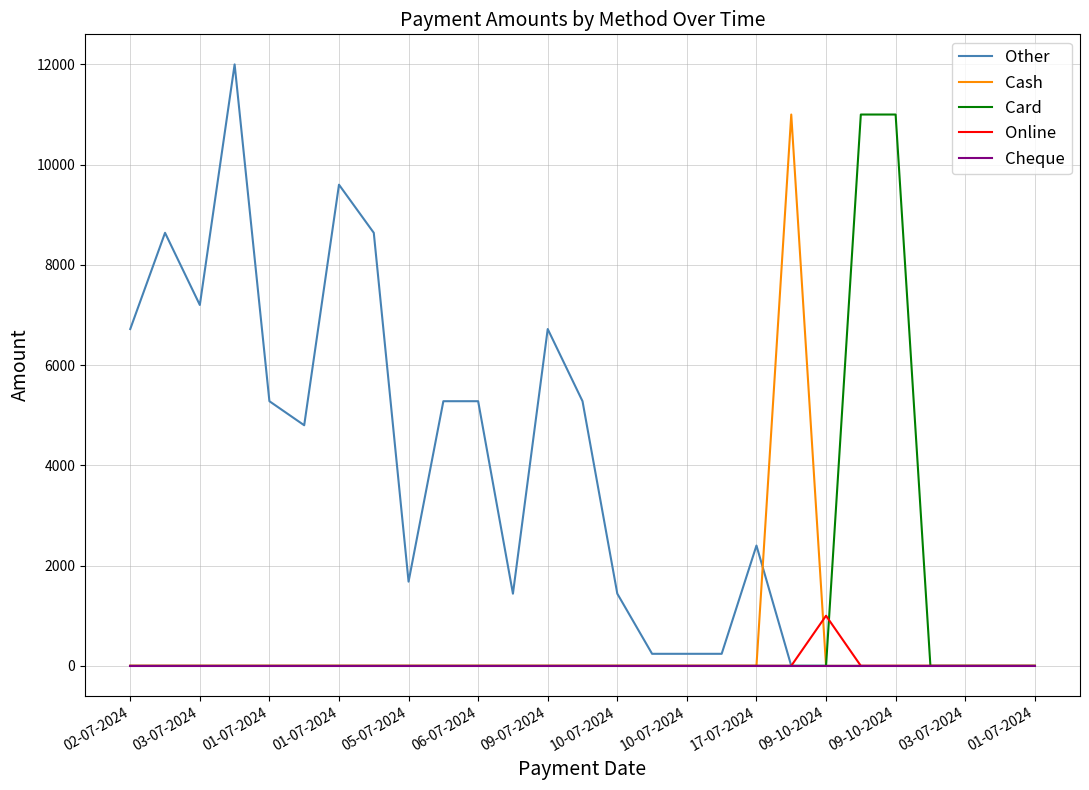

What is the greatest value displayed?

12000